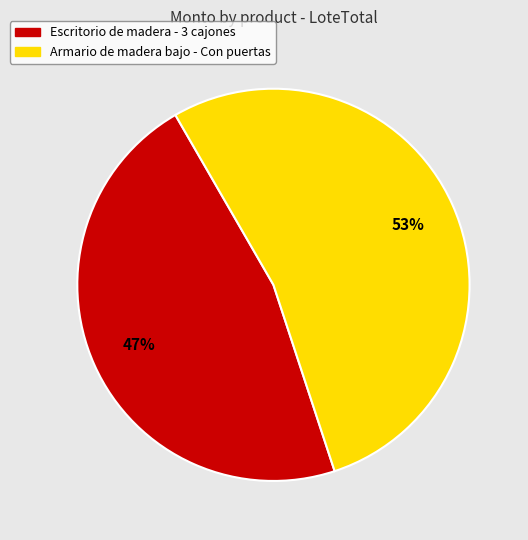

To the nearest percent, what is the average slice percentage?

50%